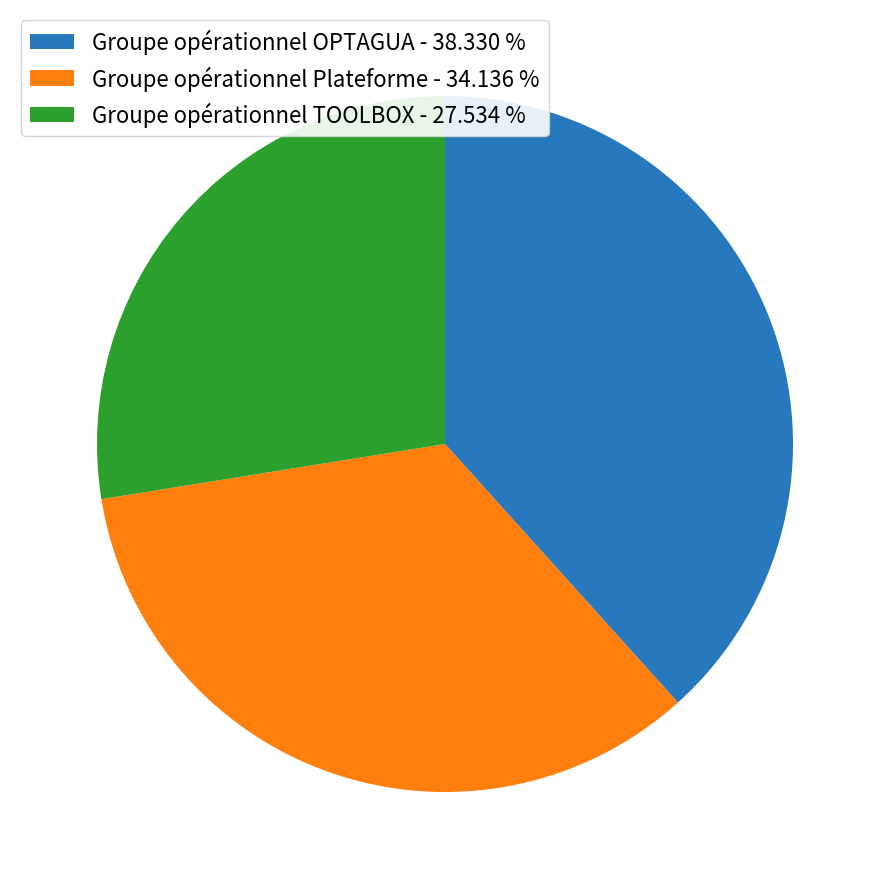

Is there a majority slice in this chart?

No